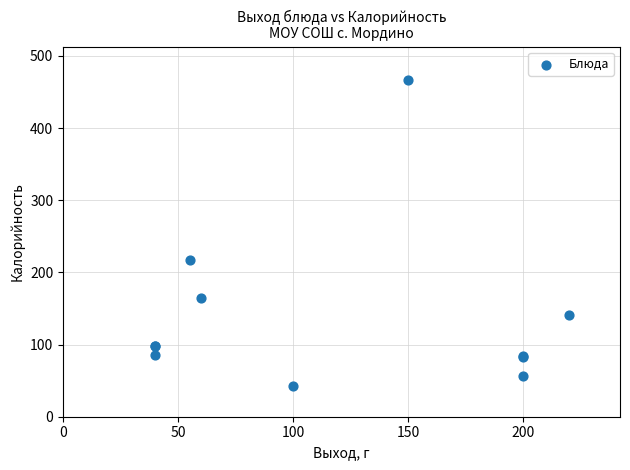

What Y value in the scatter plot is closest to 254?

217.0